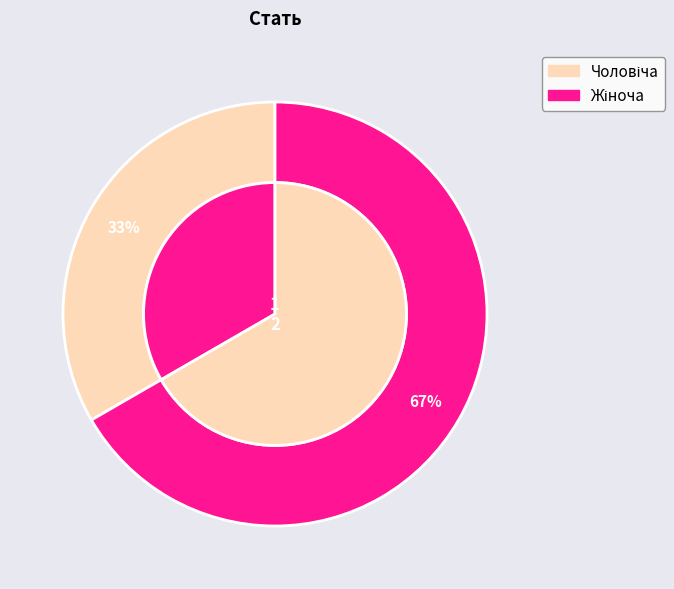

Combined, do Чоловіча and Жіноча account for over 50%?

Yes